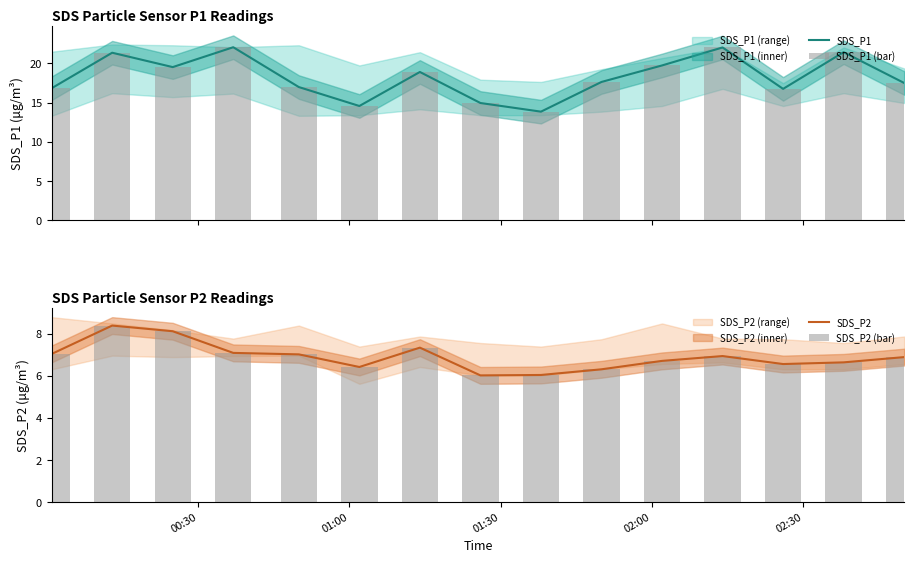

Which series has the largest total across all categories?

SDS_P1